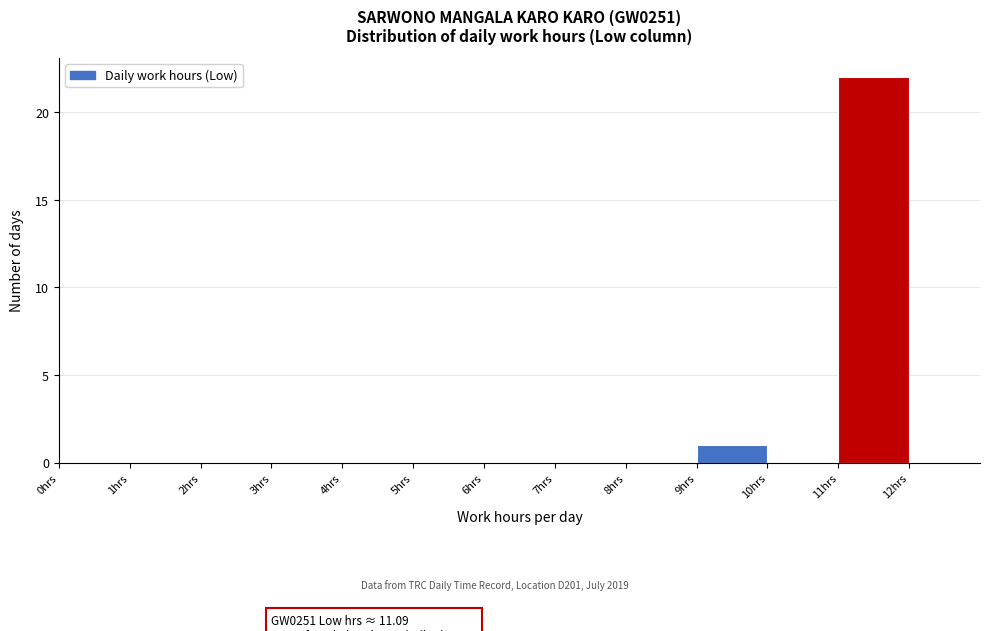

Which range on the x-axis has the tallest bar?

11 to 12